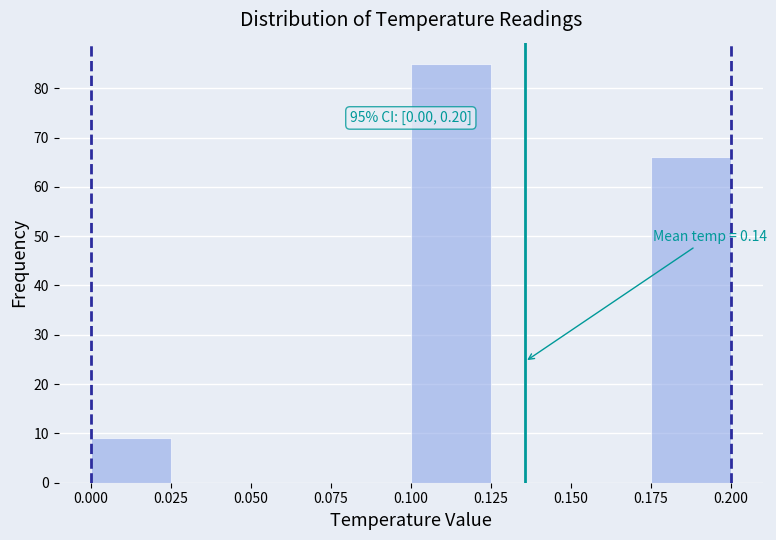

Which range on the x-axis has the tallest bar?

0.100 to 0.125